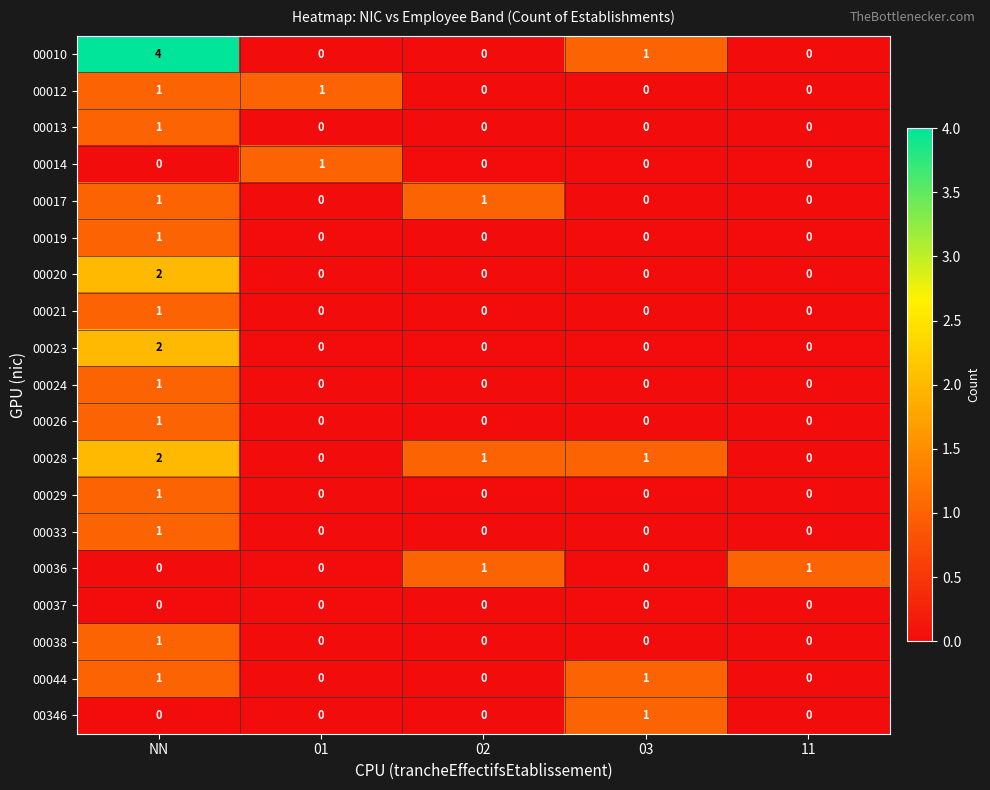

How many 00021 values are between 0 and 1?

5